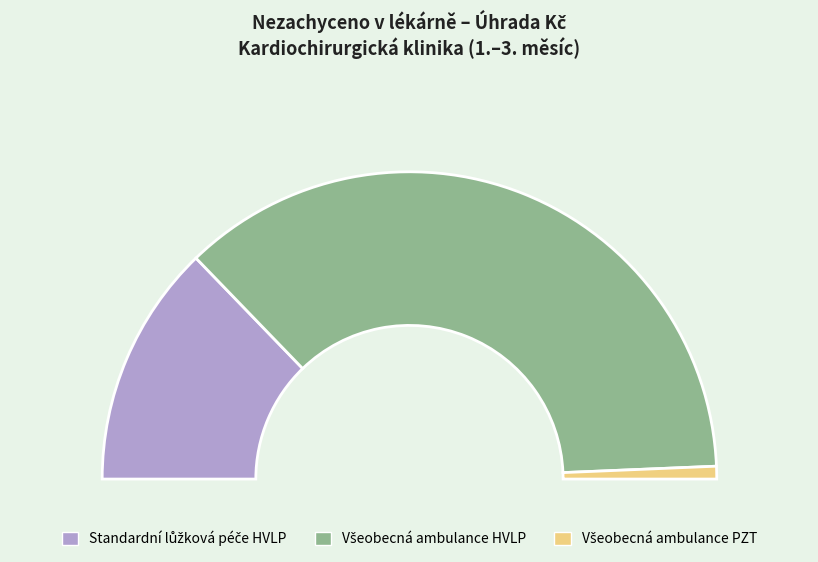

To the nearest percent, what portion does Všeobecná ambulance represent?

74%